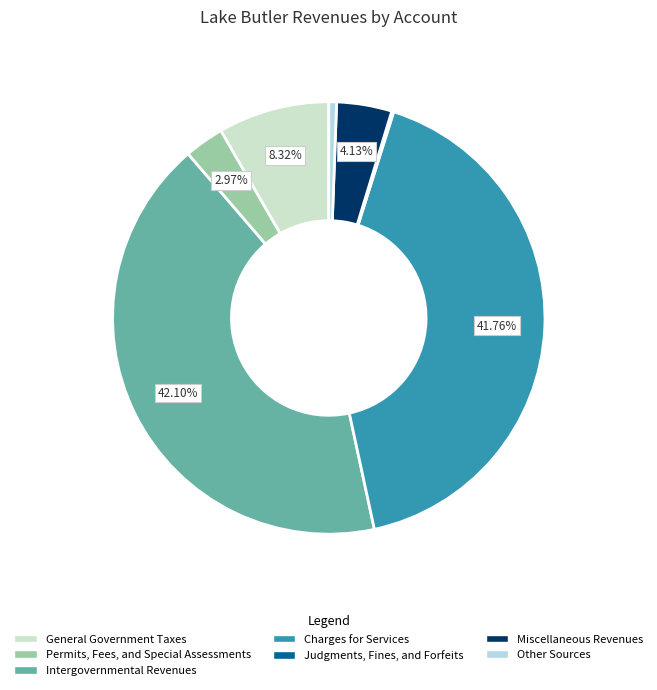

Which slice is the largest?

Intergovernmental Revenues